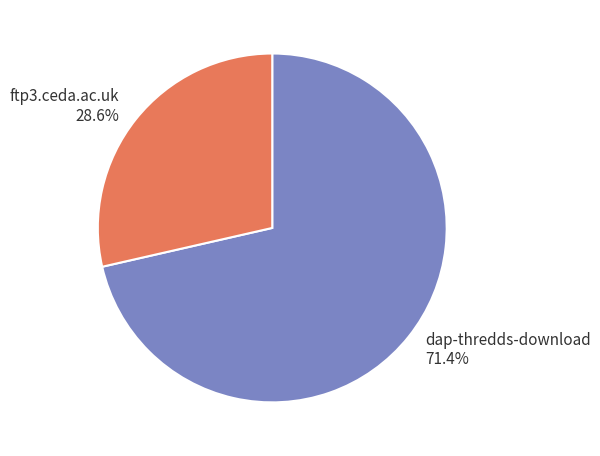

What percentage is the dap-thredds-download slice, to the nearest percent?

71%